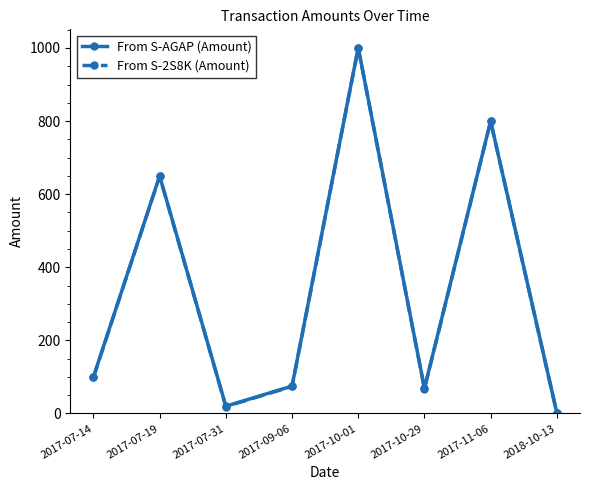

Does the chart have visible grid lines?

No